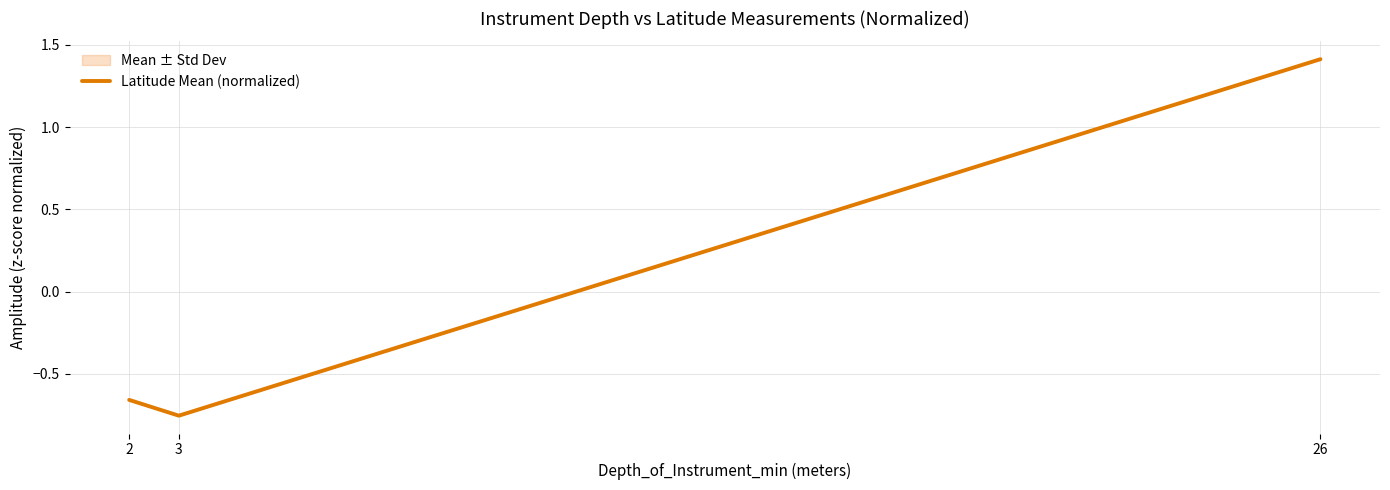

How many distinct data groups are displayed?

1